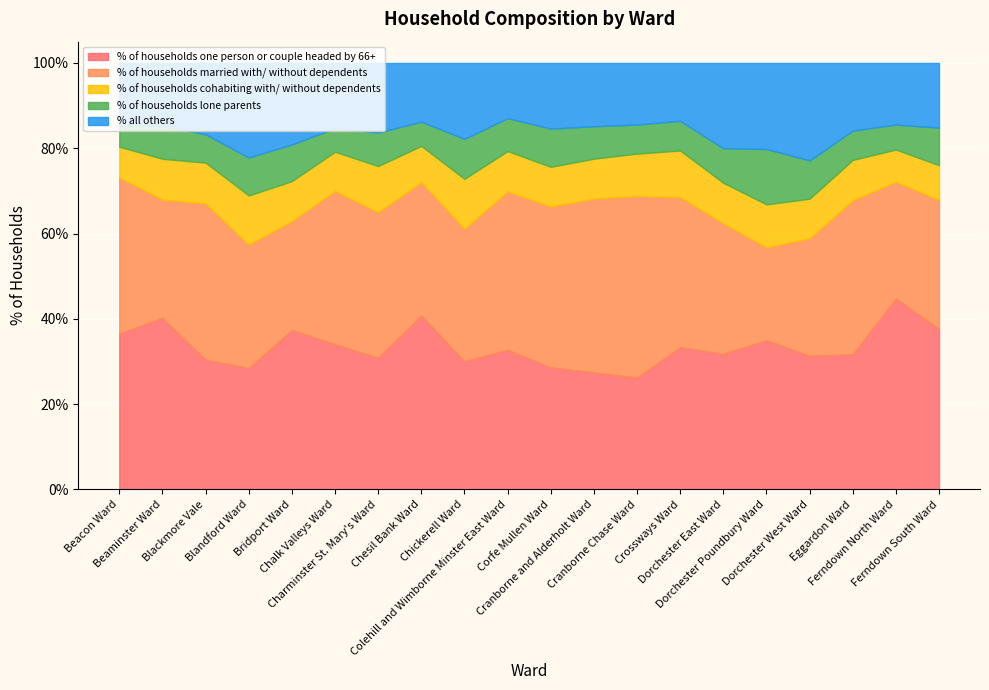

Reading right to left, transcribe all the data shown in this chart.

% of households one person or couple headed by 66+: 37.6	44.8	31.7	31.3	35.0	31.8	33.4	26.3	27.5	28.6	32.7	30.1	40.8	30.9	34.1	37.4	28.5	30.4	40.2	36.6
% of households married with/ without dependents: 30.2	27.4	36.1	27.6	21.8	30.6	35.2	42.6	40.7	37.7	37.1	31.1	31.3	34.1	35.9	25.5	28.9	36.6	27.8	36.5
% of households cohabiting with/ without dependents: 8.2	7.6	9.5	9.3	10.1	9.5	10.9	9.9	9.4	9.3	9.5	11.7	8.5	10.9	9.2	9.4	11.5	9.6	9.6	7.2
% of households lone parents: 8.8	5.9	6.9	9.0	13.0	8.1	7.0	6.8	7.6	9.0	7.7	9.4	5.7	7.8	5.5	8.6	8.9	6.6	7.8	5.0
% all others: 15.2	14.4	15.9	22.8	20.2	20.0	13.6	14.4	14.8	15.4	12.9	17.8	13.8	16.3	15.3	19.1	22.2	16.7	14.6	14.7